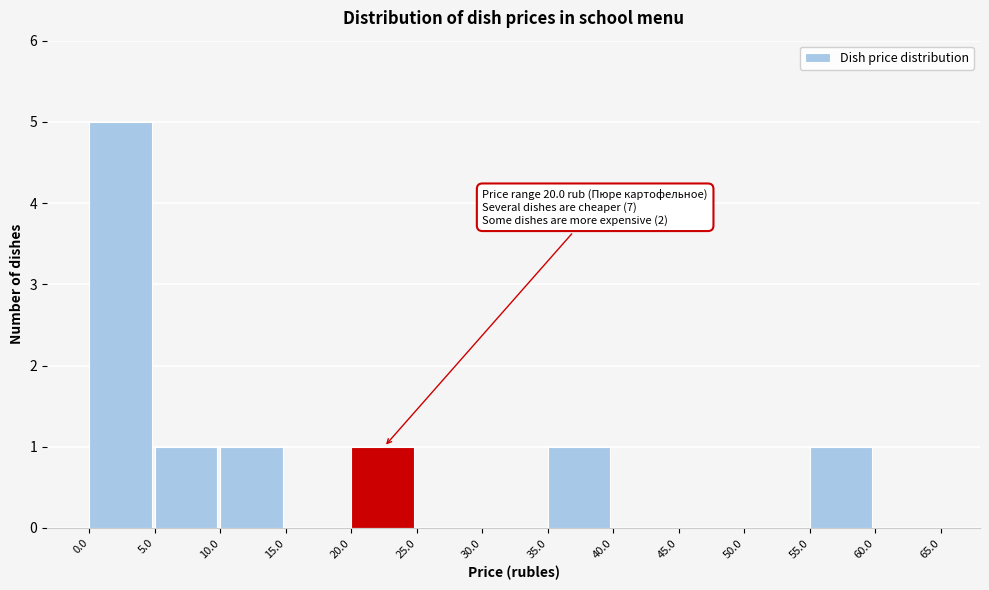

Over which range of the x-axis is the bar tallest?

0.0 to 5.0